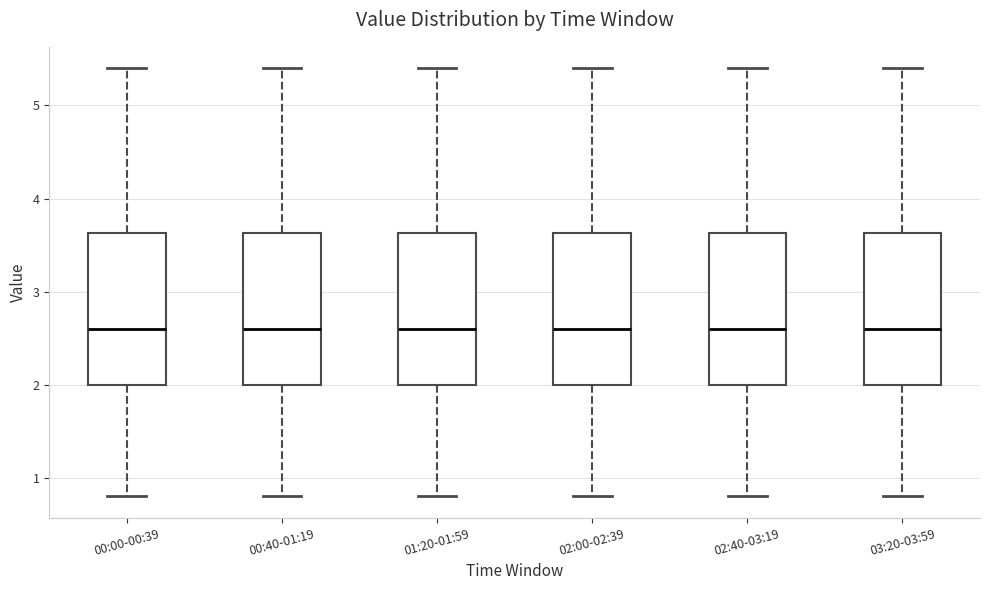

Reading left to right, transcribe this box plot: for each box, give where its median line is, the range the box spans, and where its two whiskers end, as read against the y-axis. The values are not printed on the chart, so give them approximately, as read against the axis.

00:00-00:39: median 2.6, box 2.0 to 3.6, whiskers 0.8 to 5.4
00:40-01:19: median 2.6, box 2.0 to 3.6, whiskers 0.8 to 5.4
01:20-01:59: median 2.6, box 2.0 to 3.6, whiskers 0.8 to 5.4
02:00-02:39: median 2.6, box 2.0 to 3.6, whiskers 0.8 to 5.4
02:40-03:19: median 2.6, box 2.0 to 3.6, whiskers 0.8 to 5.4
03:20-03:59: median 2.6, box 2.0 to 3.6, whiskers 0.8 to 5.4